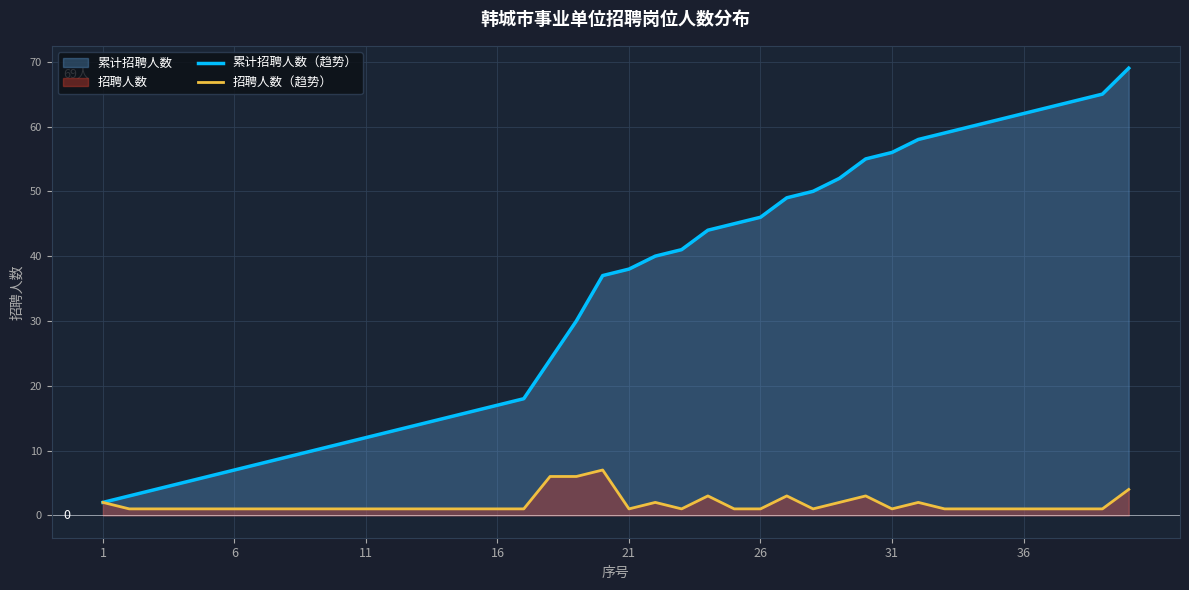

What is the value of the 招聘人数（趋势） point at the 14th from the left?

1